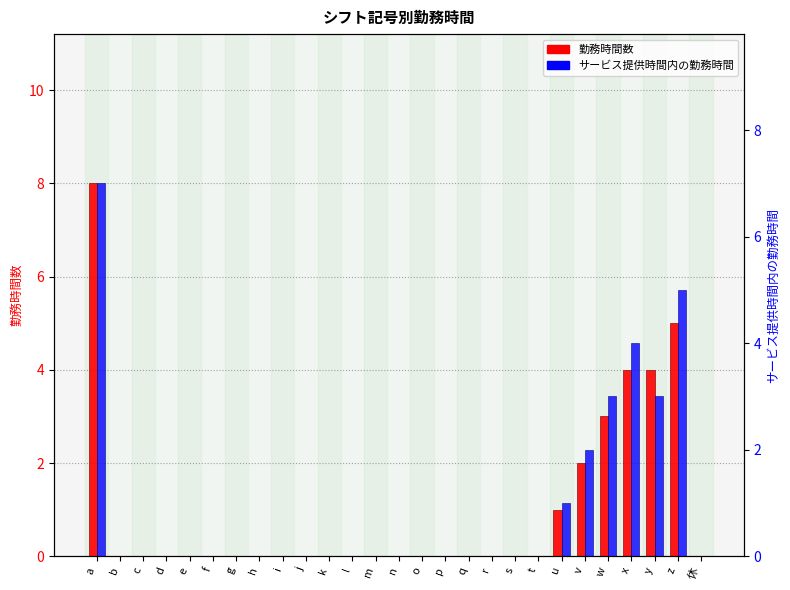

The value of サービス提供時間内の勤務時間 at w is 3. True or false?

True